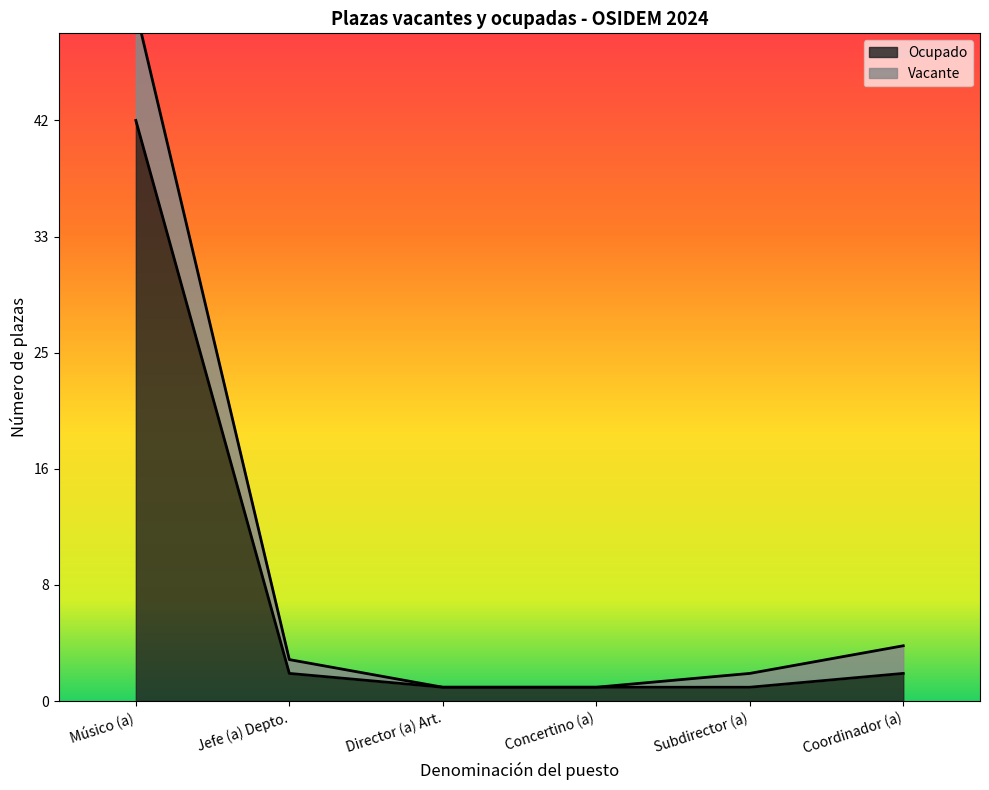

How many lines are shown in the chart?

2